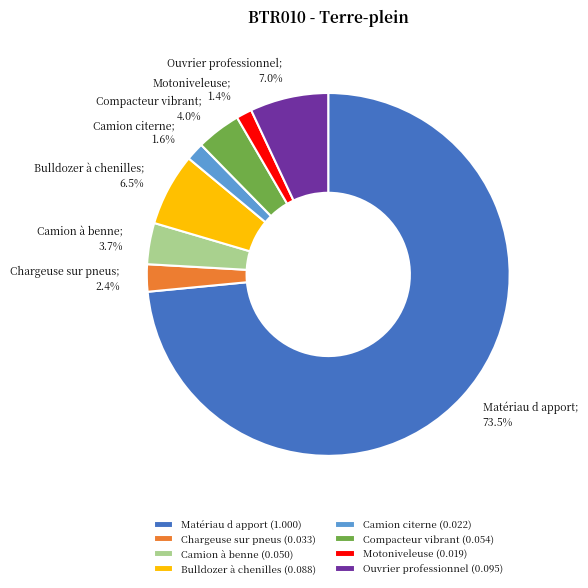

To the nearest percent, what is the average slice percentage?

12%